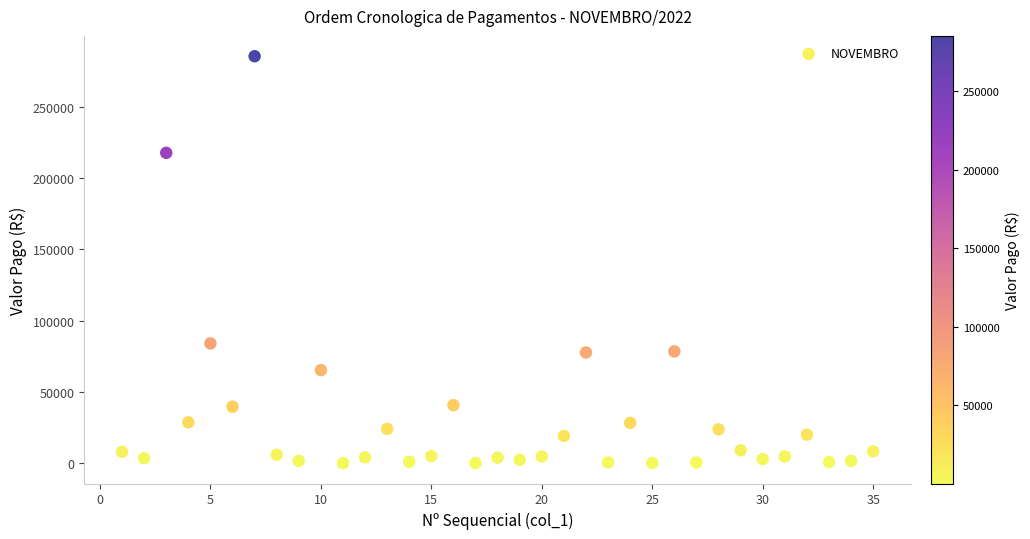

What Y value in the scatter plot is closest to 142741?

84075.3